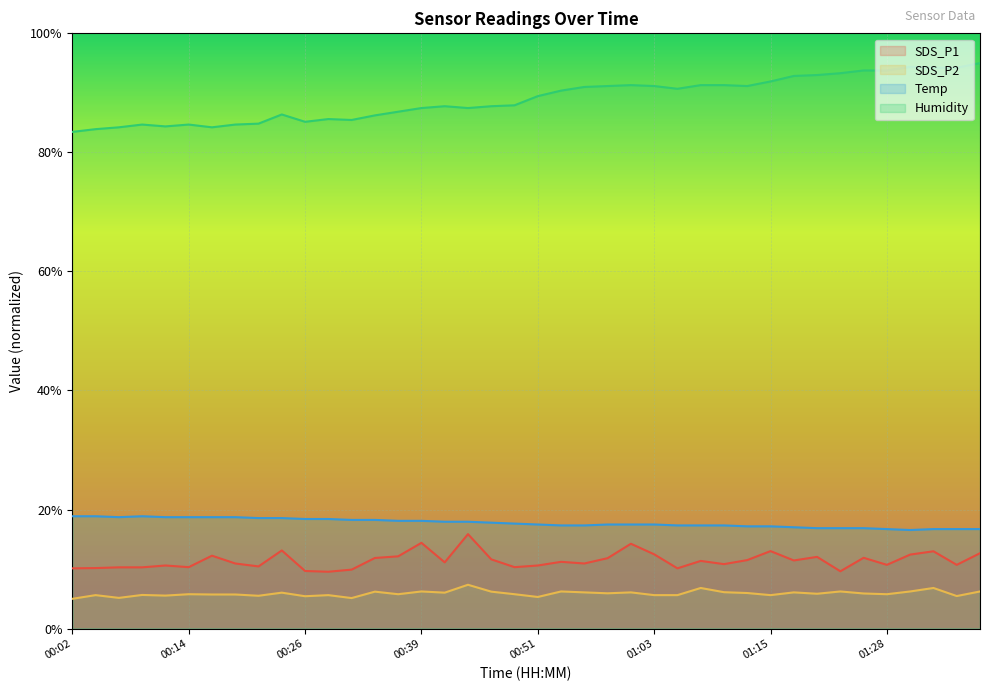

What is the label of the 4th point from the left?

00:09